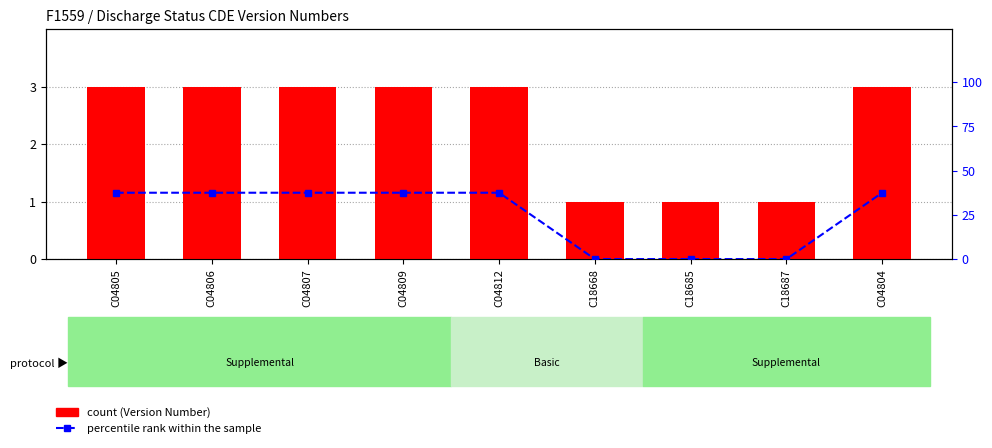

What is the label of the 6th bar from the right?

C04809